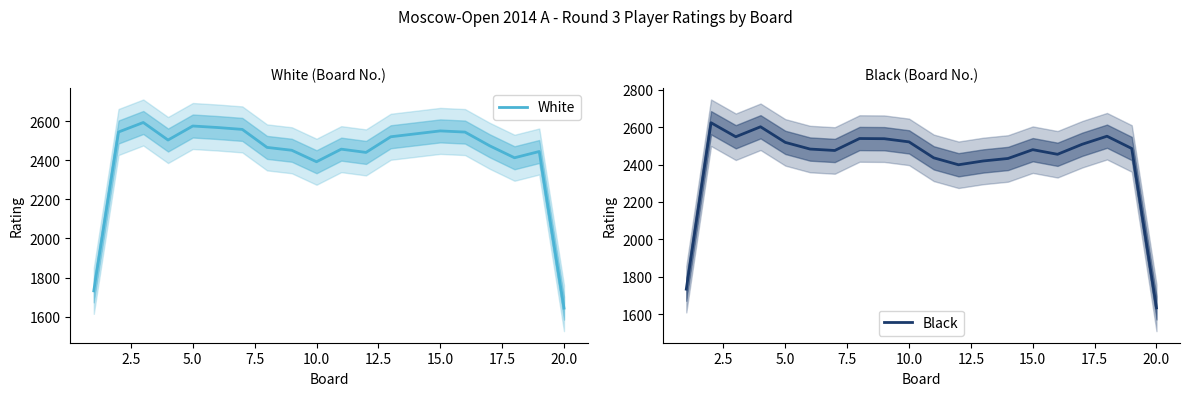

What is the maximum value for White?

2593.0